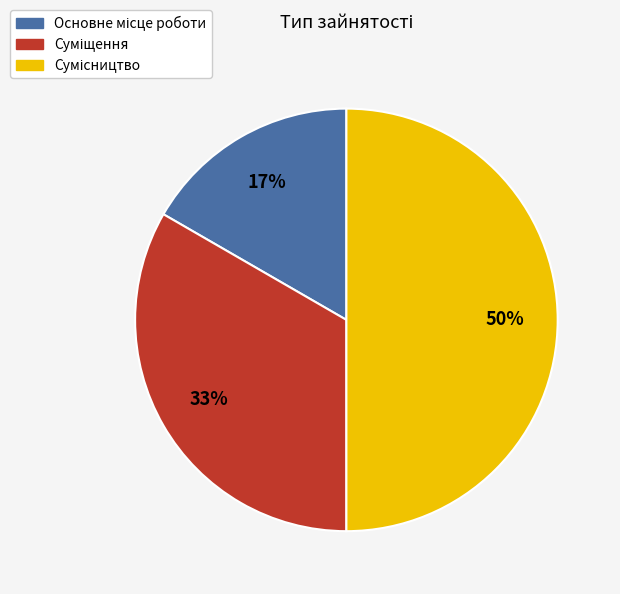

To the nearest percent, what is the average slice percentage?

33%